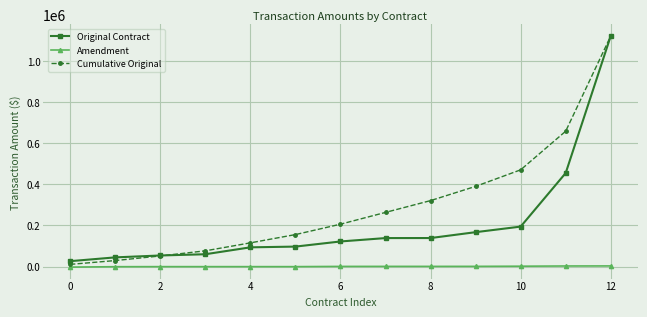

What is the greatest value displayed?

1120562.0